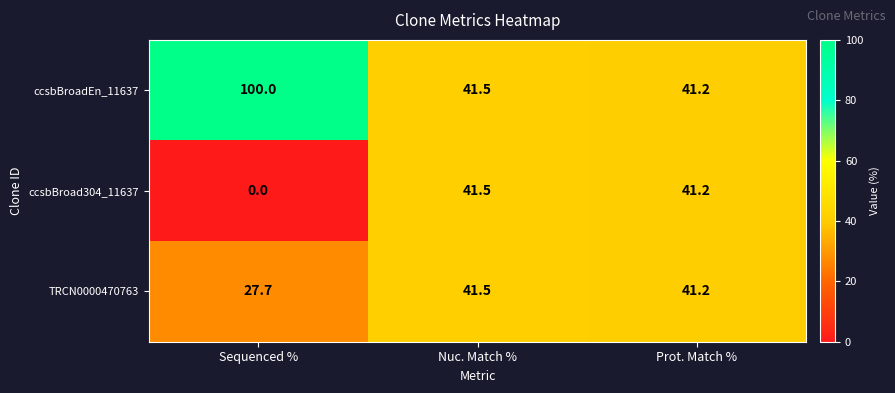

What is the difference between the maximum and minimum values in the ccsbBroadEn_11637 series?

58.8